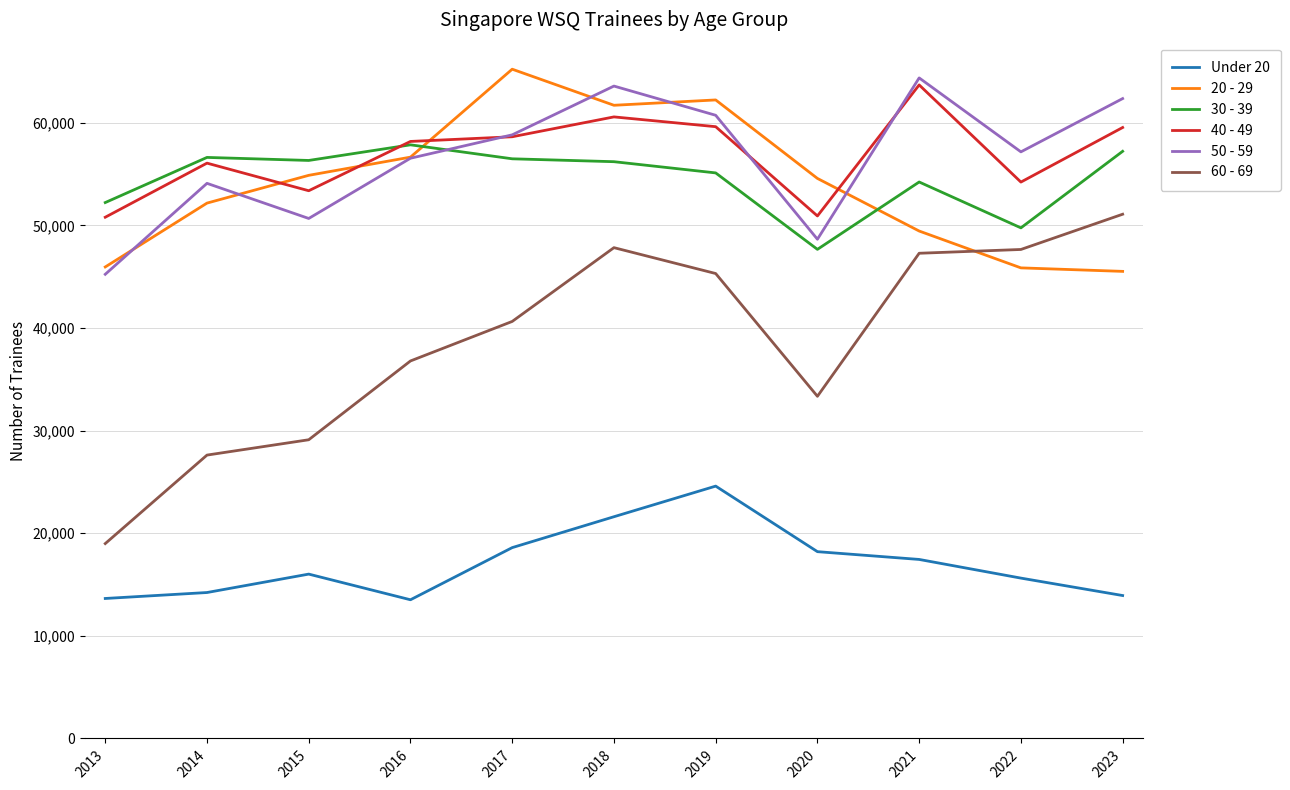

At how many categories does at least one series exceed 19642?

11